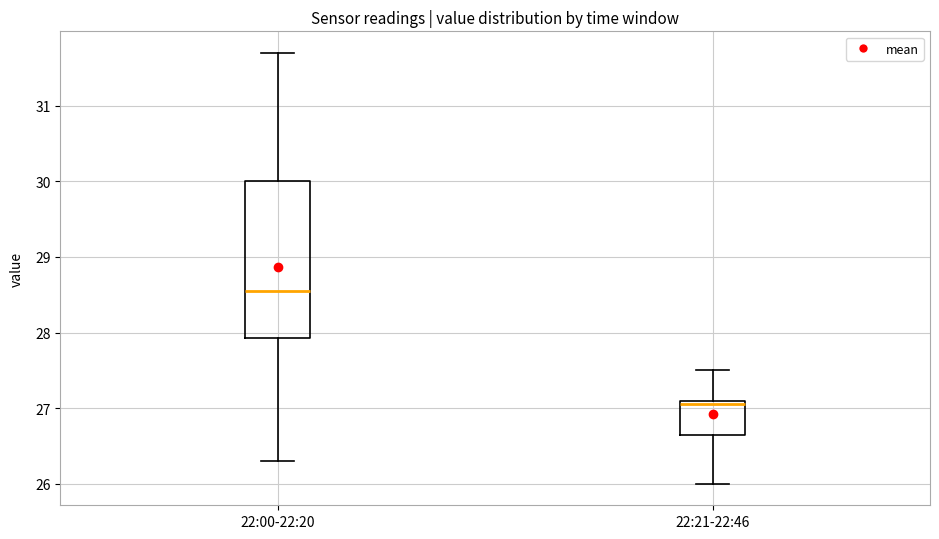

Reading left to right, read every box against the y-axis: the position of its median line, the range the box covers, and the ends of its whiskers. The values are not printed on the chart, so give them approximately, as read against the axis.

22:00-22:20: median 28.6, box 27.9 to 30.0, whiskers 26.3 to 31.7
22:21-22:46: median 27.1 (just below the box's upper edge), box 26.7 to 27.1, whiskers 26.0 to 27.5